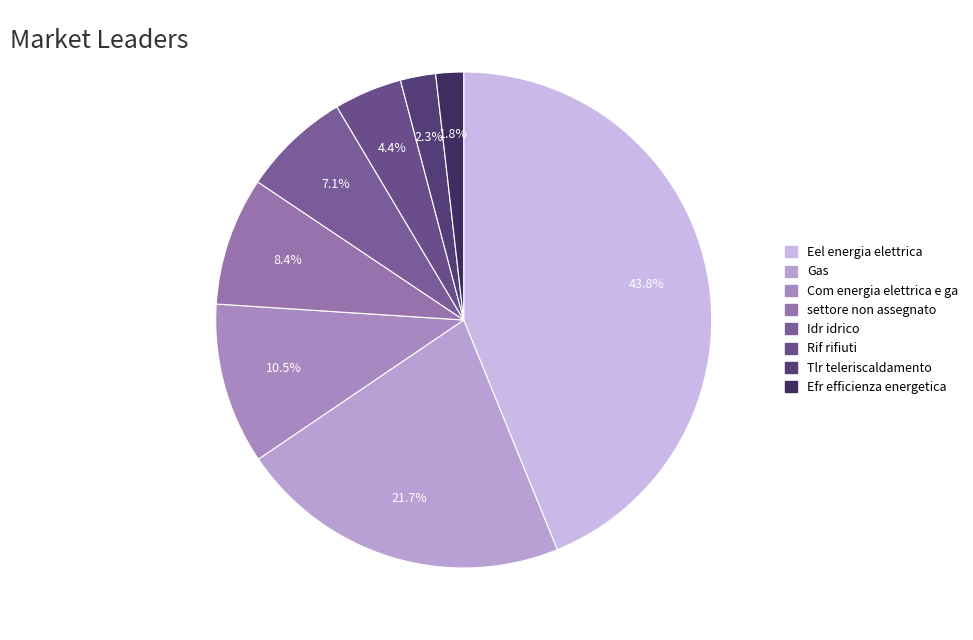

How many slices are in this pie chart?

8